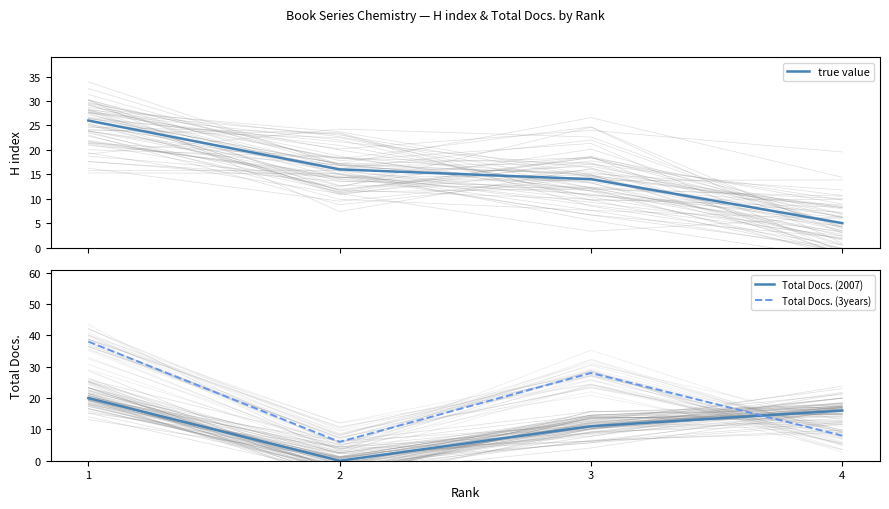

How many times do true value and Total Docs. (3years) cross each other?

2